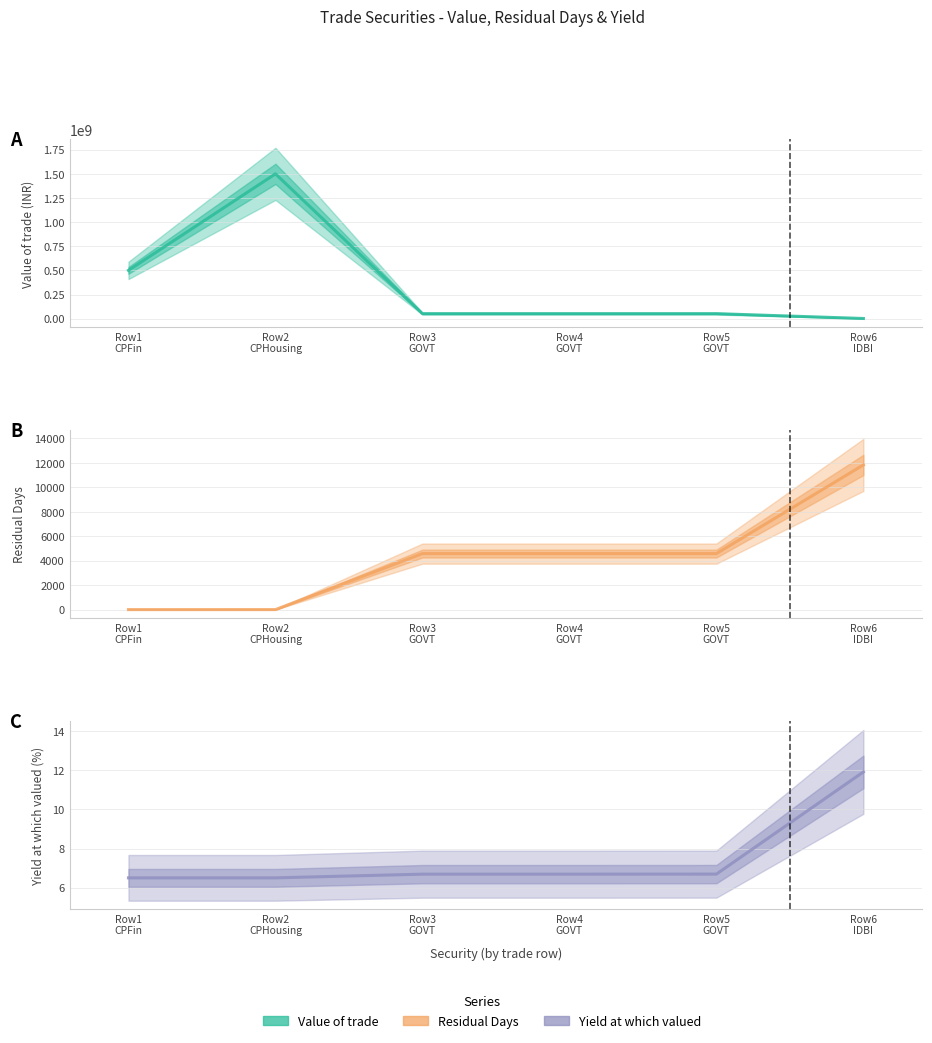

The Value of trade series shows 51989902.8 at Row5
GOVT. True or false?

True